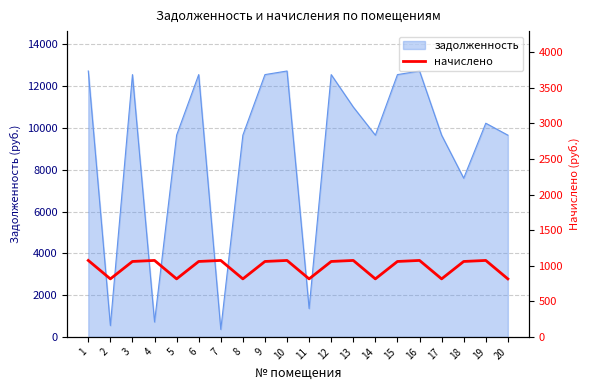

At which label does the data first exceed 1059?

1